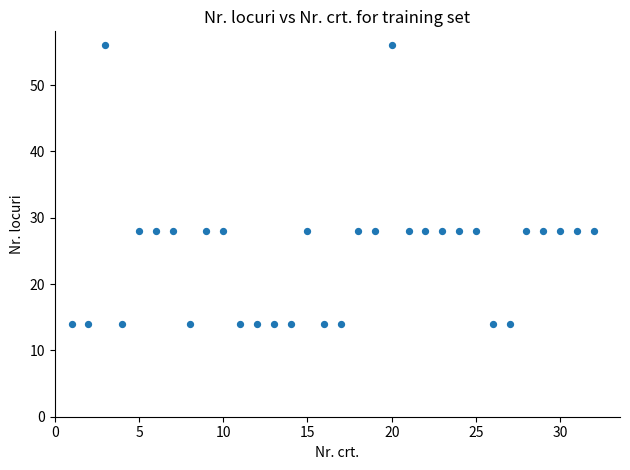

What is the range of Y values (max minus min)?

42